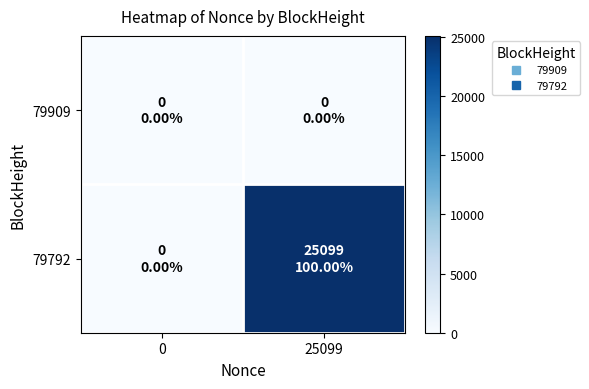

At 25099, list the series in order from smallest to largest.

79909, 79792